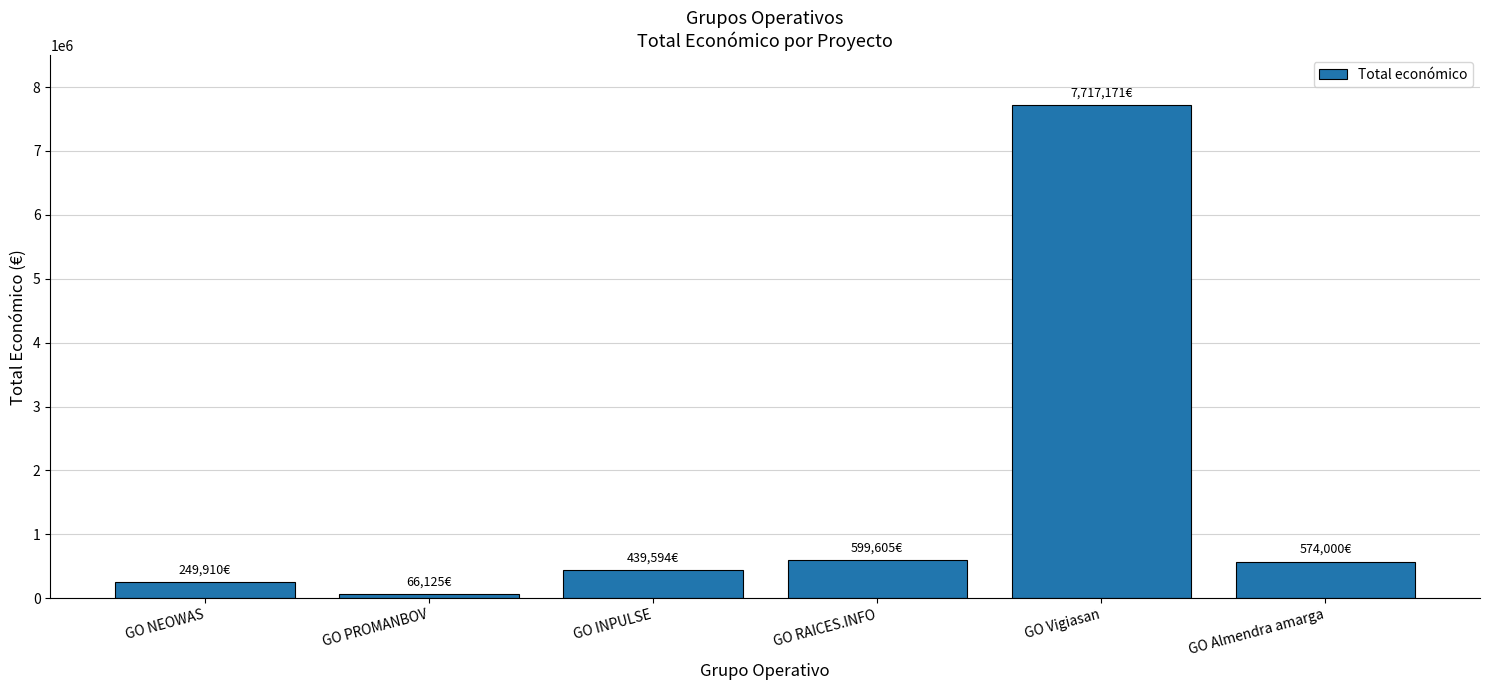

What is the value of the 5th bar from the left?

7717171